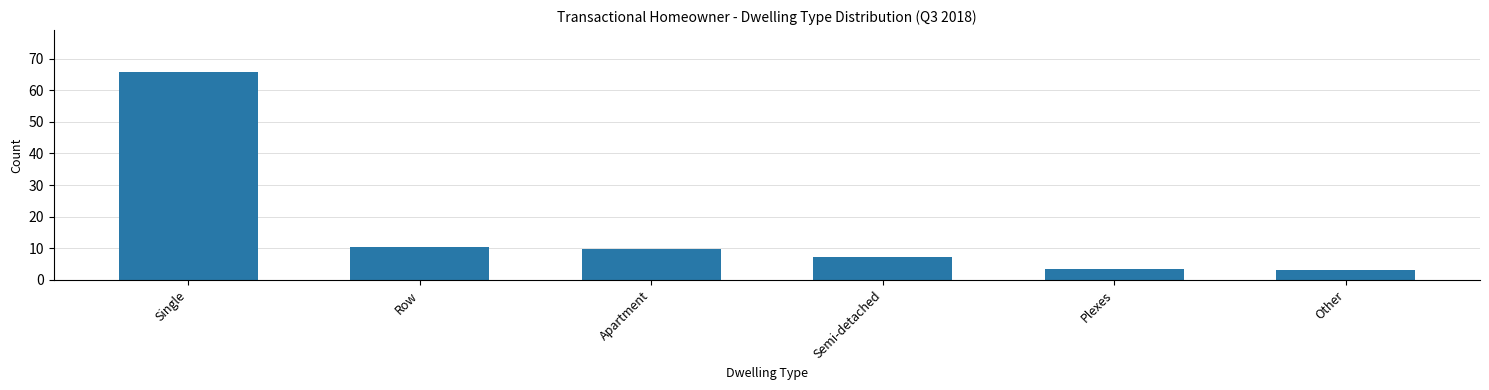

Between Other and Semi-detached, which is larger?

Semi-detached